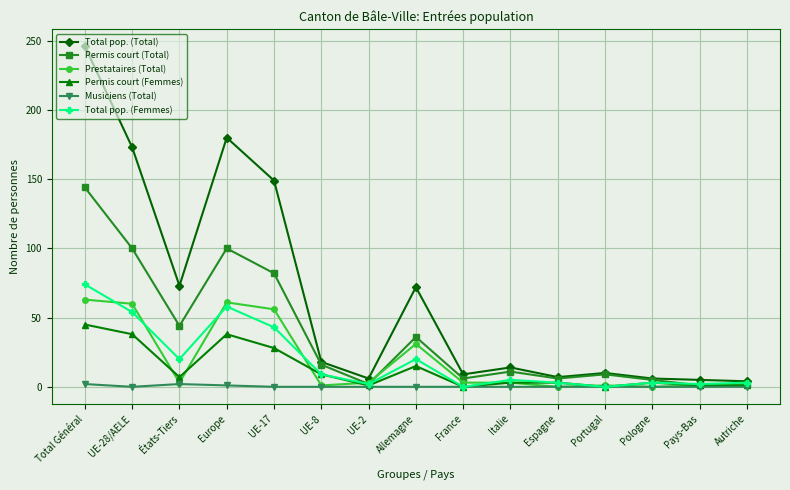

What is the total value across all series at Pays-Bas?

10